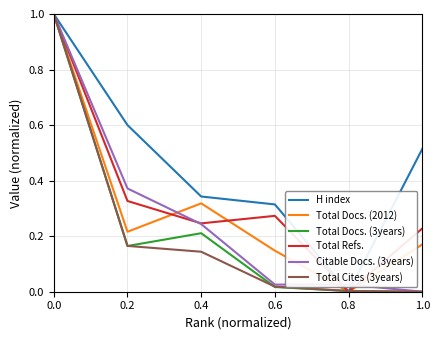

What is the difference between the maximum and minimum values in the Total Cites (3years) series?

1.0